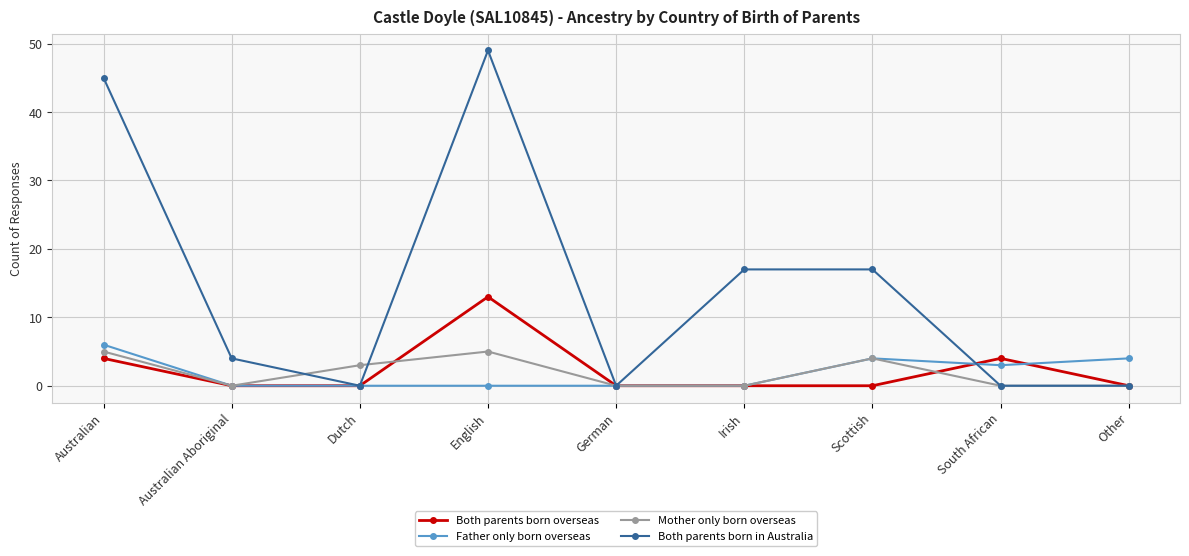

At which category is the sum across all series the highest?

English